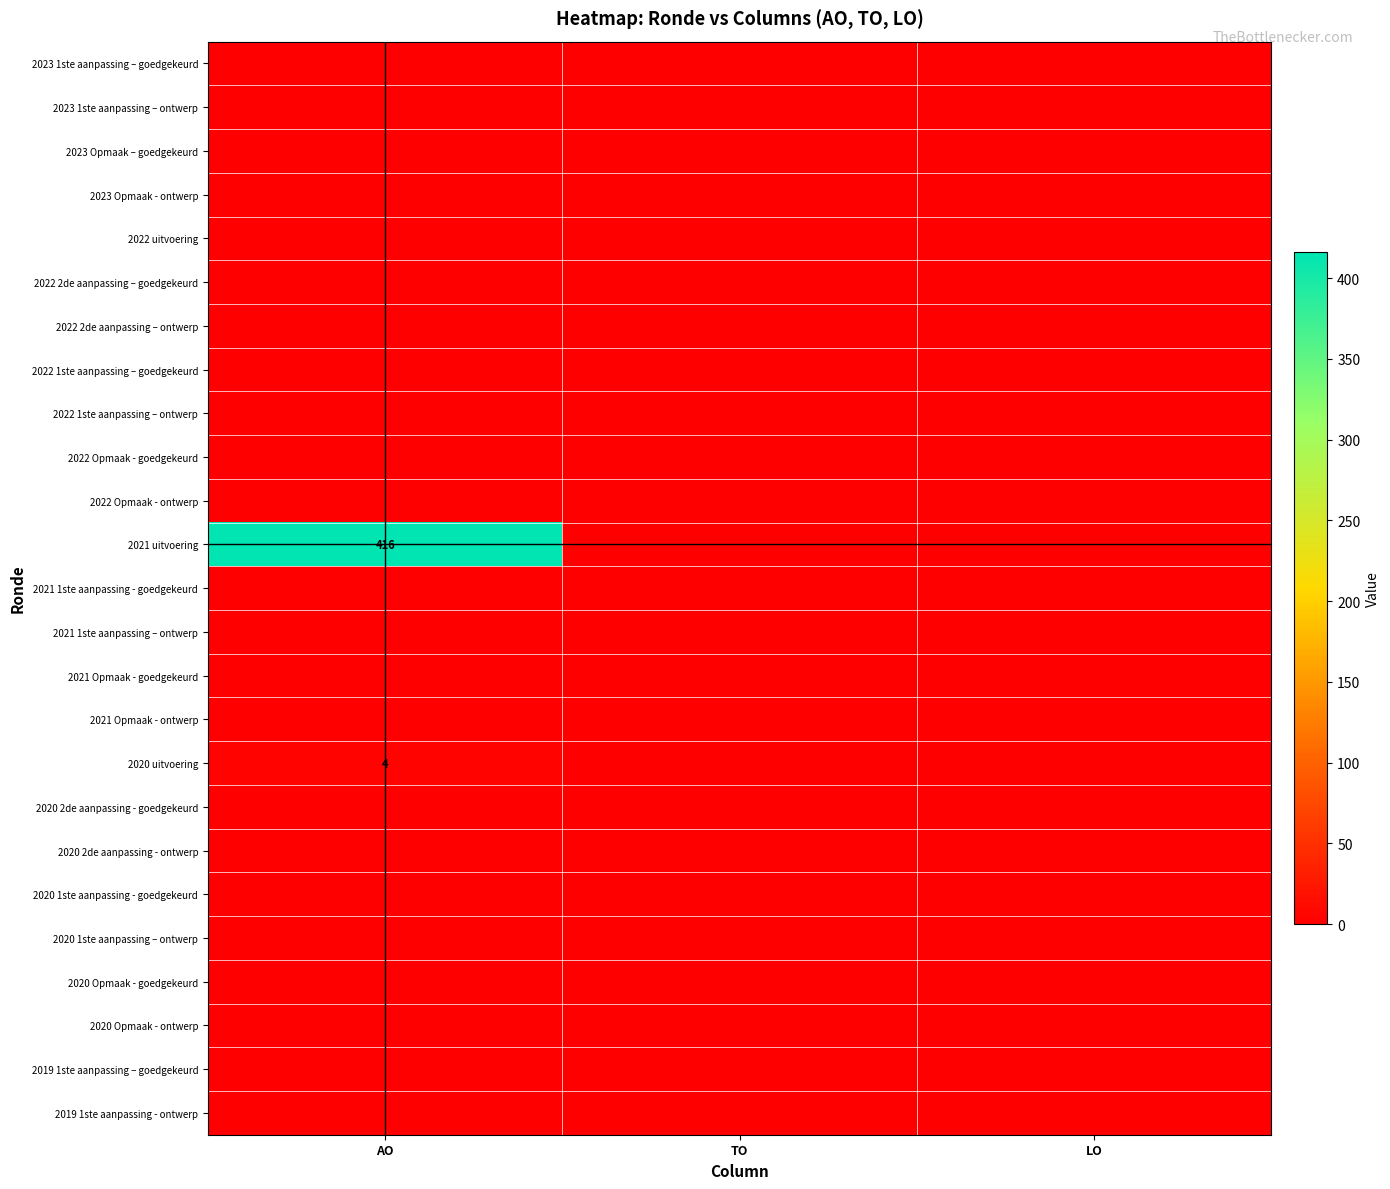

Is it true that 2021 uitvoering equals 416 at AO?

True